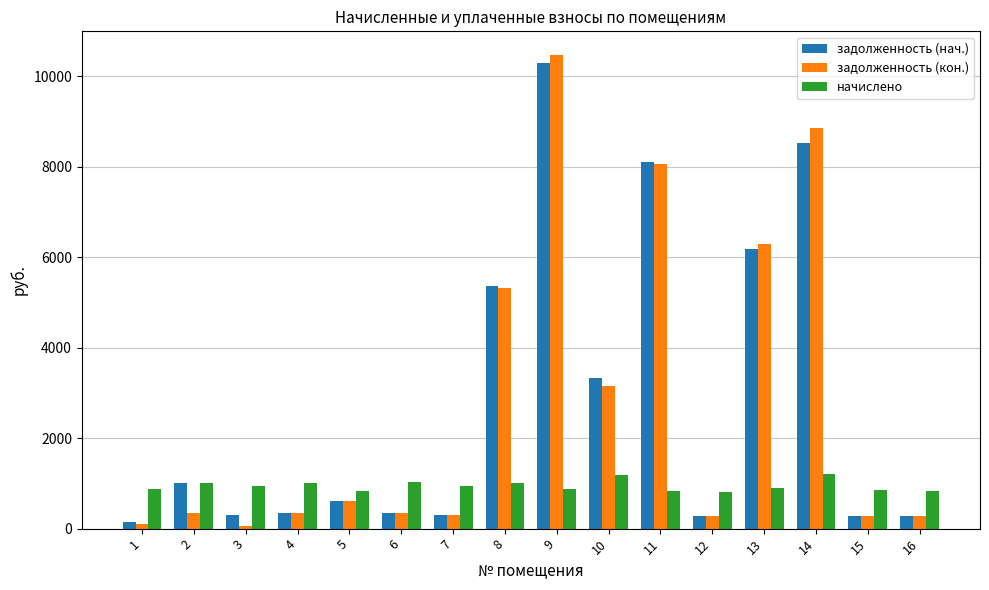

At which label does начислено first exceed 935?

2